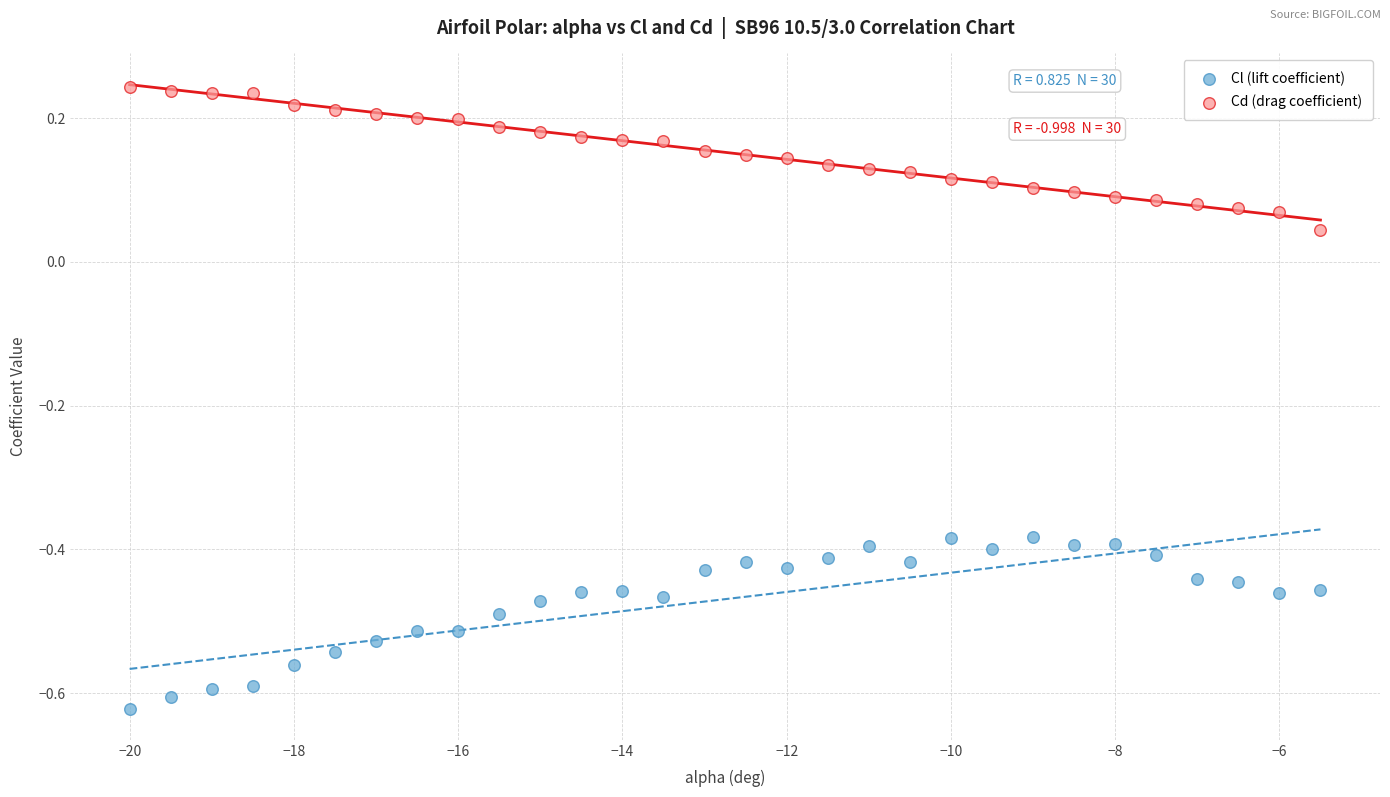

Which series contains the lowest Y value?

Cl (lift coefficient)